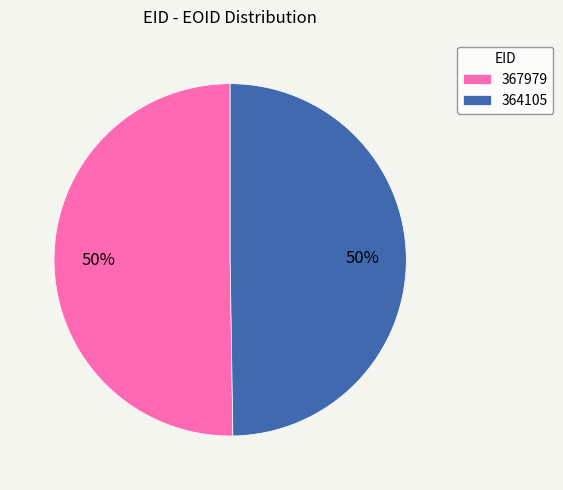

What percentage is the 367979 slice, to the nearest percent?

50%